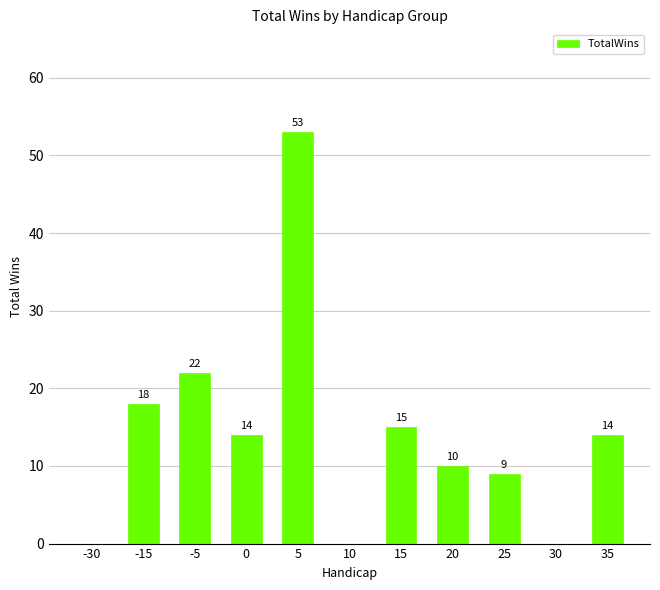

What is the average value?

14